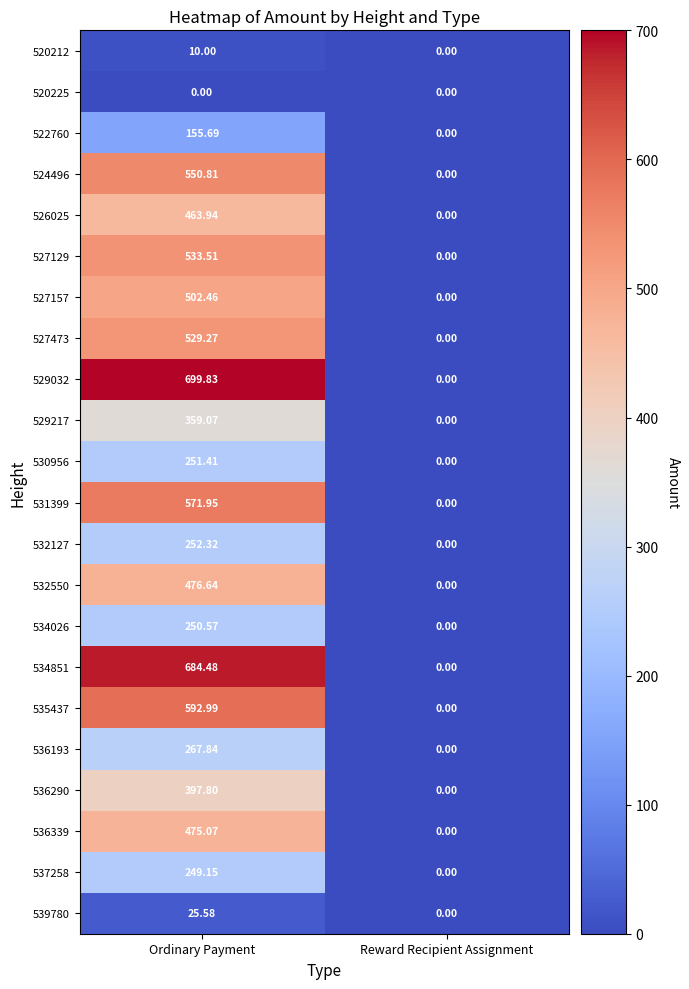

At which category is the sum across all series the highest?

Ordinary Payment